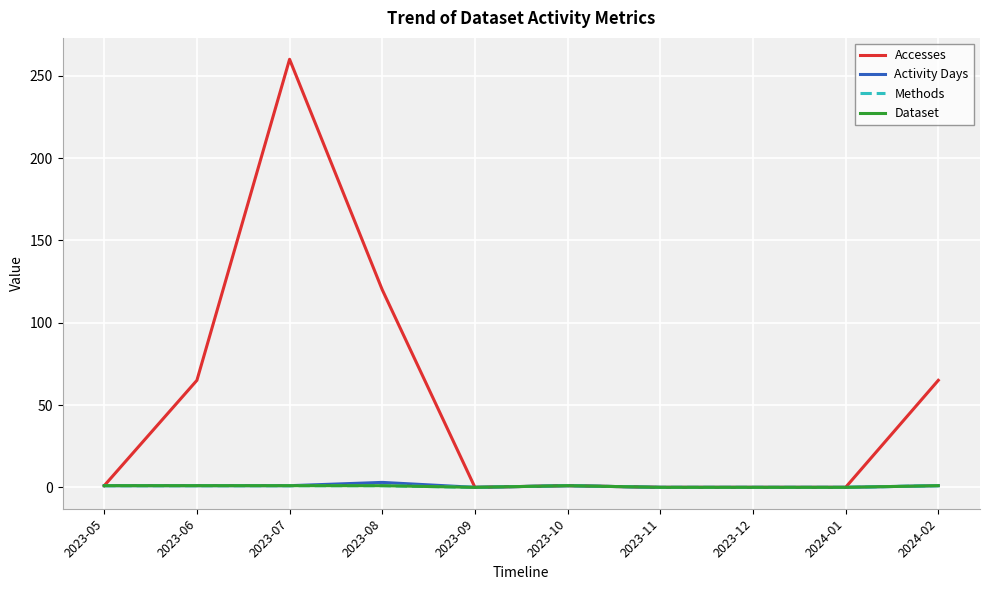

Rank the series at 2024-01 from lowest to highest value.

Accesses, Activity Days, Methods, Dataset